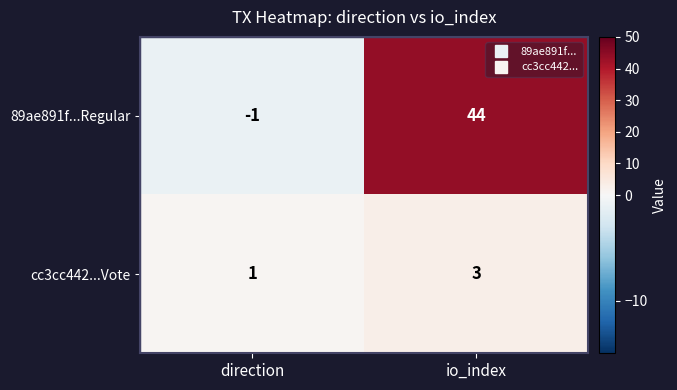

Rank the series by their maximum value, from lowest to highest.

cc3cc442...Vote, 89ae891f...Regular